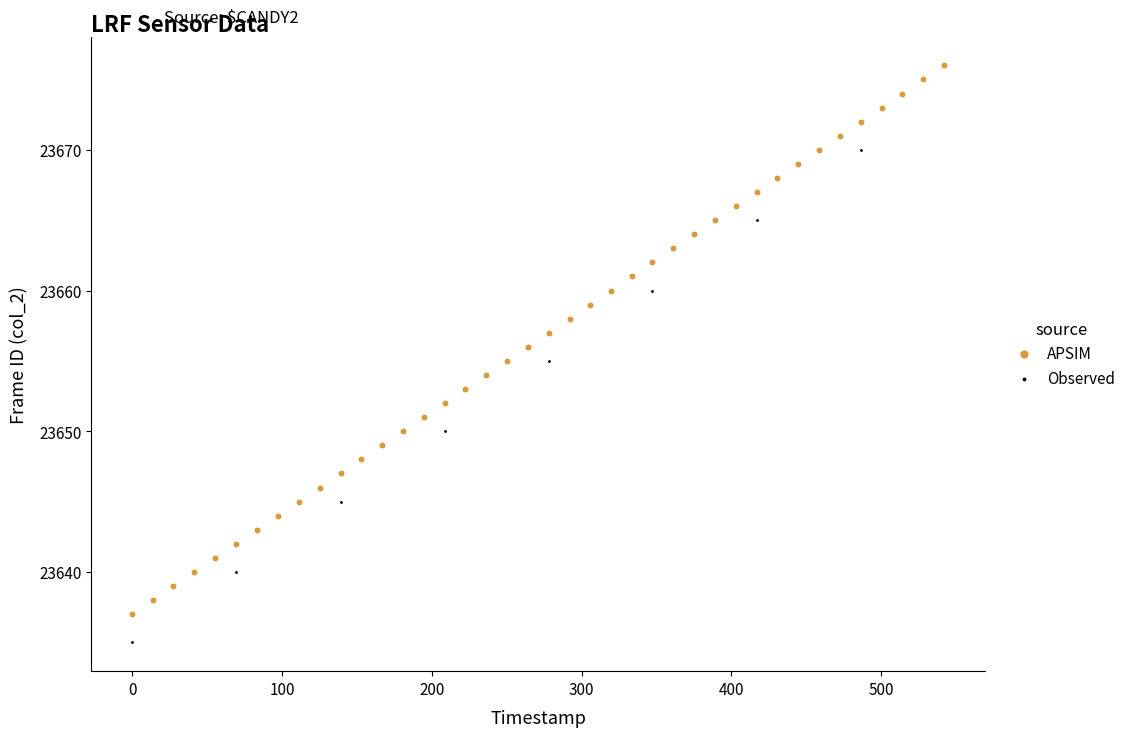

Which series contains the highest Y value?

APSIM